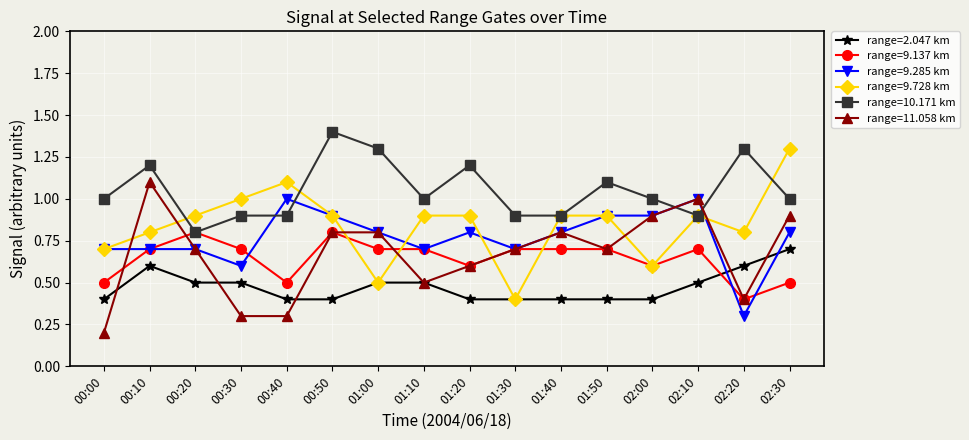

What is the spread (max minus min) of values at 00:00?

0.8